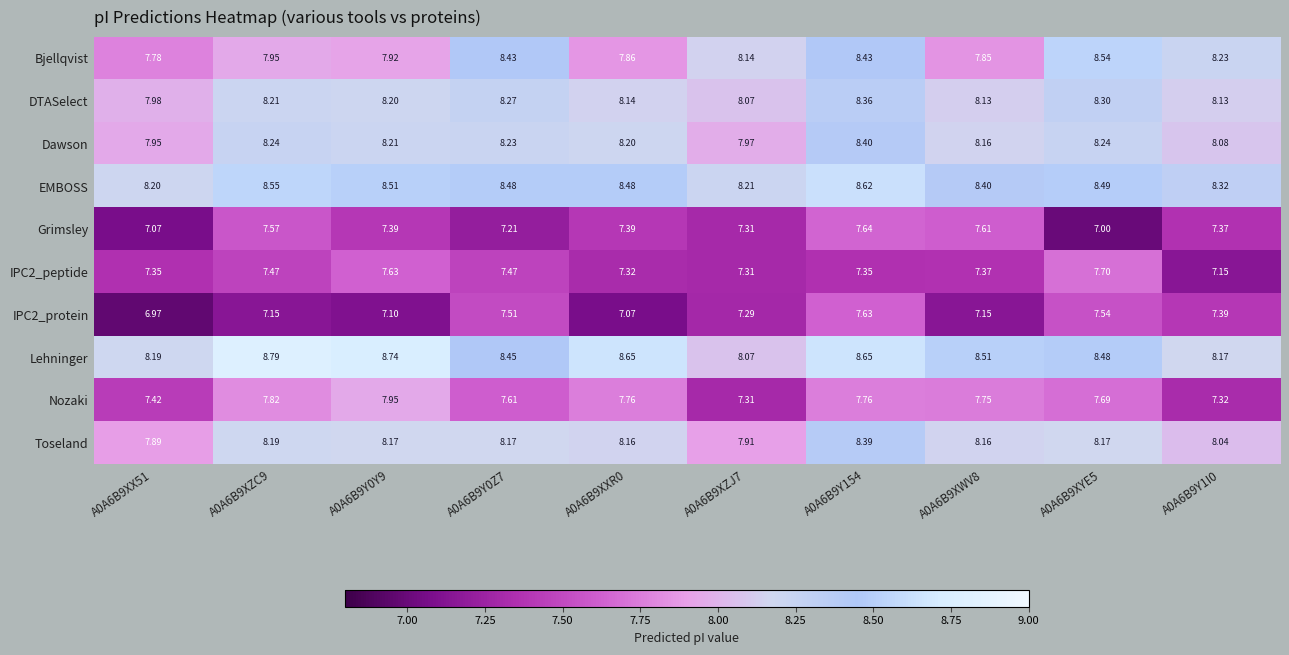

Which series has the widest spread of values?

Bjellqvist